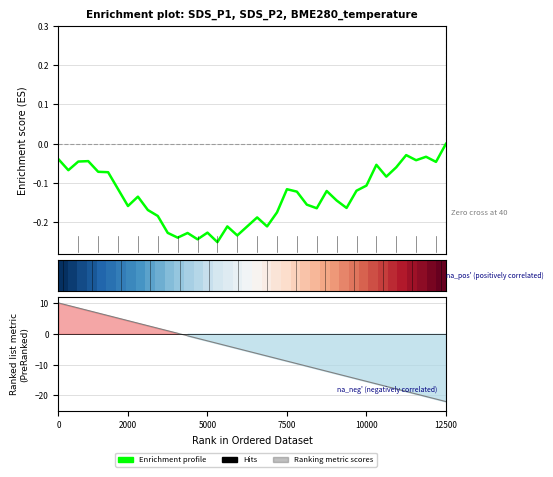

How many distinct data groups are displayed?

2